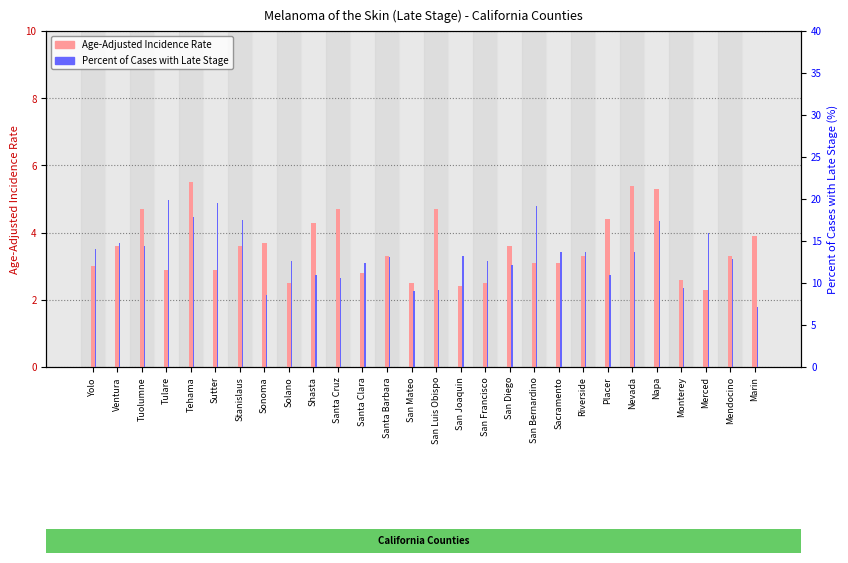

The Age-Adjusted Incidence Rate series shows 2.2 at Mendocino. True or false?

False